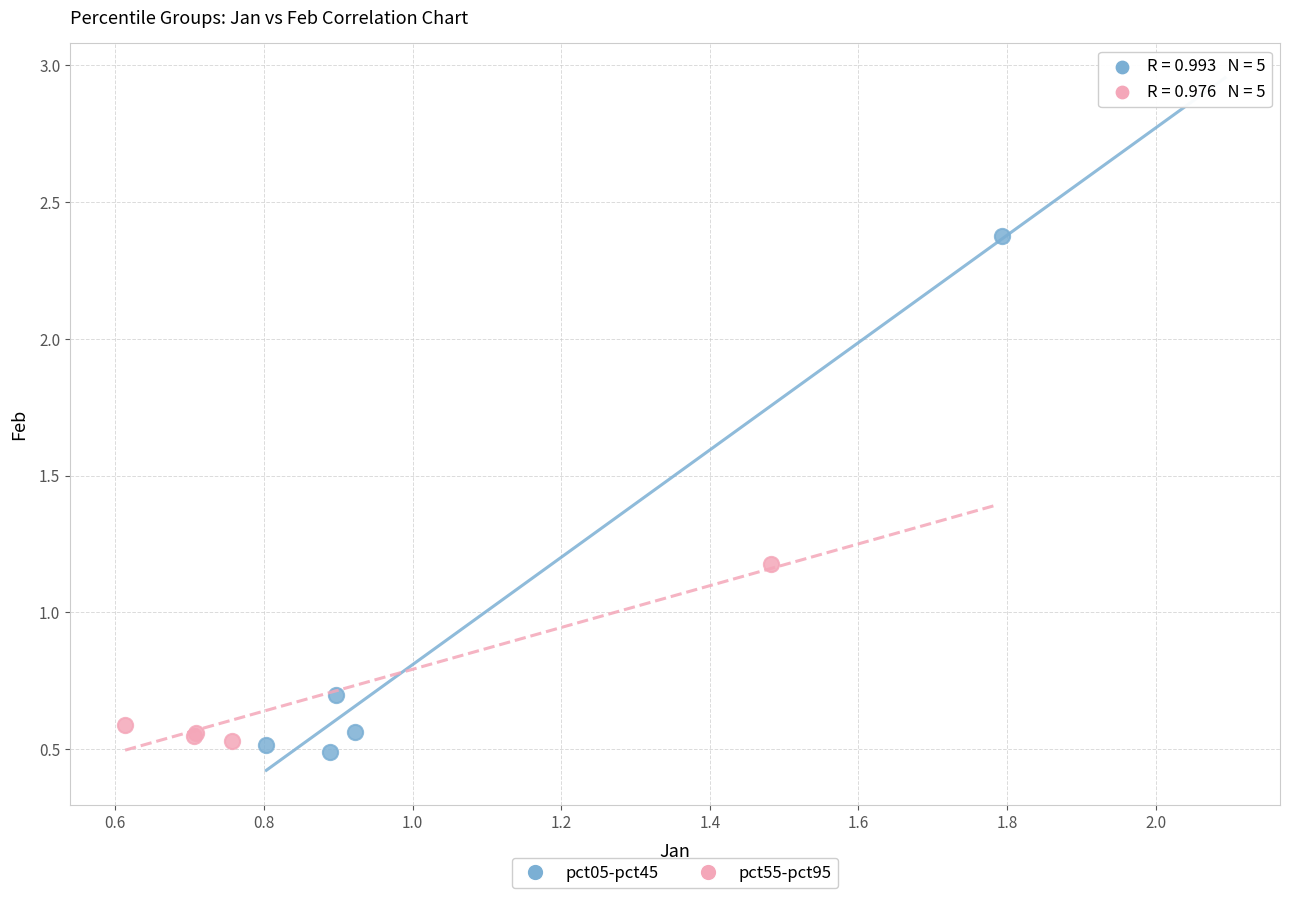

Which series reaches the maximum Y coordinate?

pct05-pct45